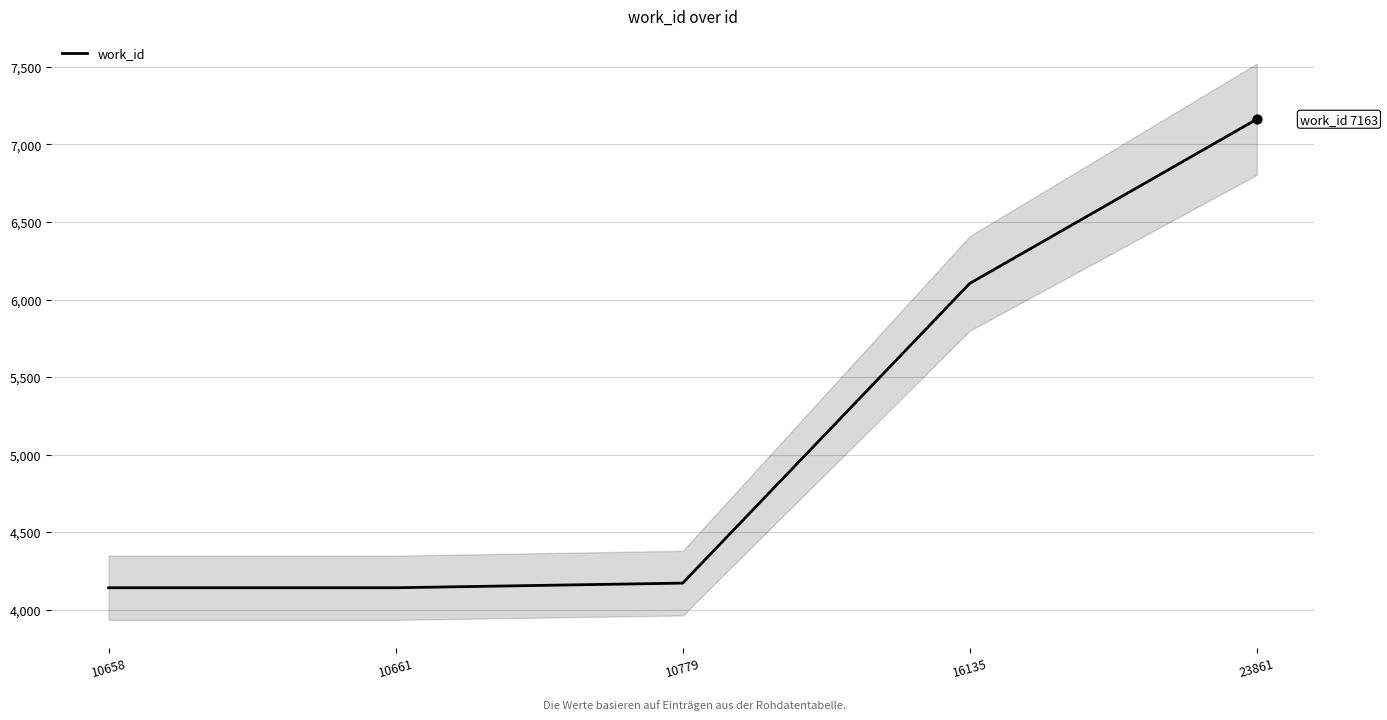

Approximately how many times larger is the value at 10661 compared to 23861?

0.6